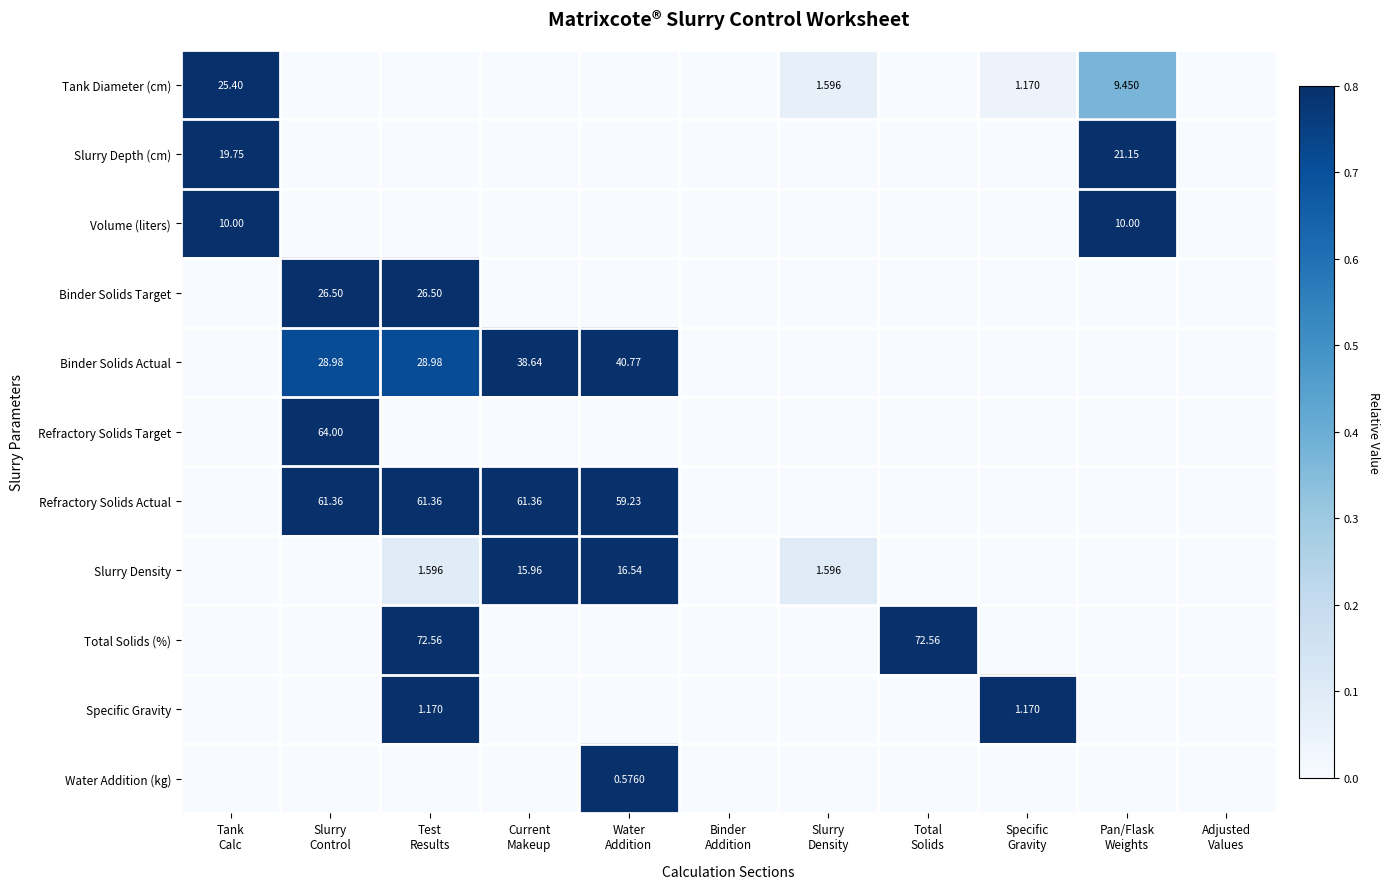

At how many categories does at least one series exceed 0?

9